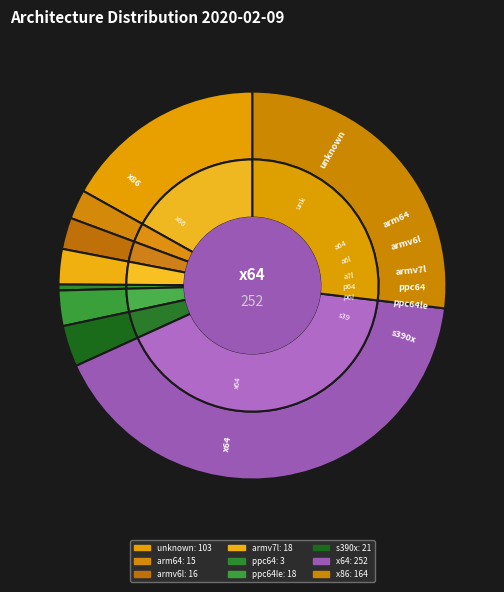

What percentage do s390x and x86 together represent?

30.3%